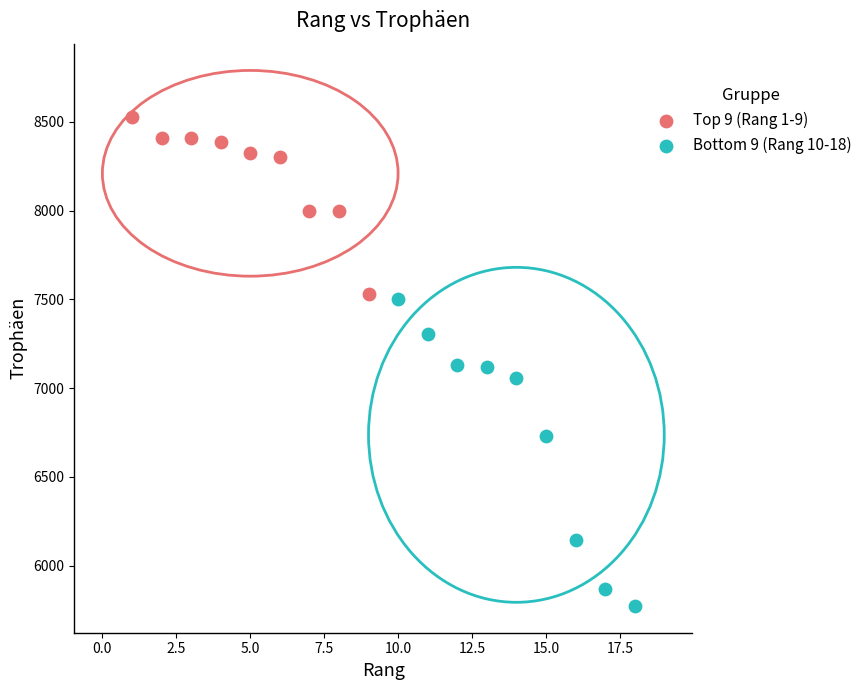

Which series has the widest spread of Y values?

Bottom 9 (Rang 10-18)